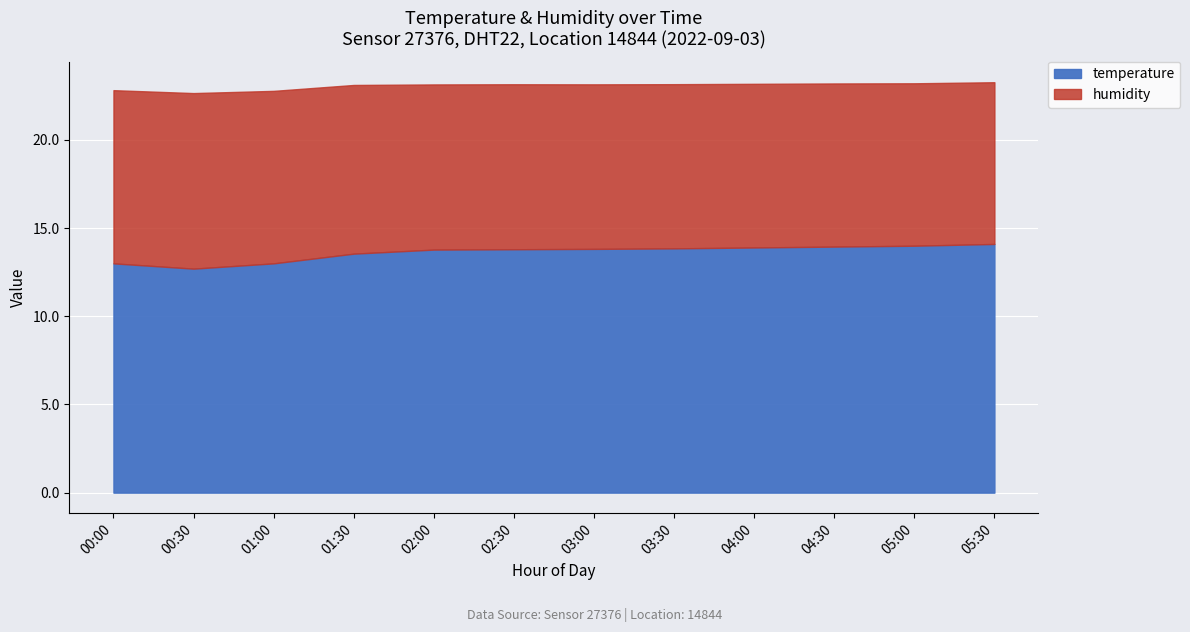

Is the value of humidity at 00:00 greater than the value of temperature at 00:00?

Yes